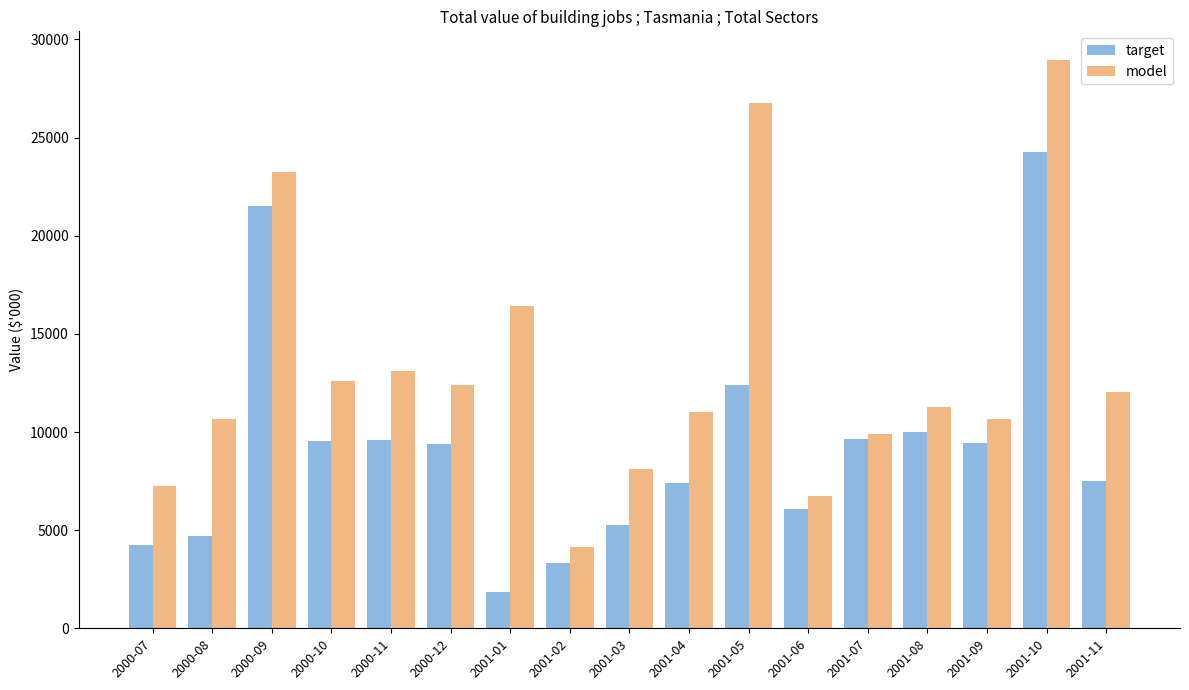

What is the difference between the maximum and minimum values in the model series?

24823